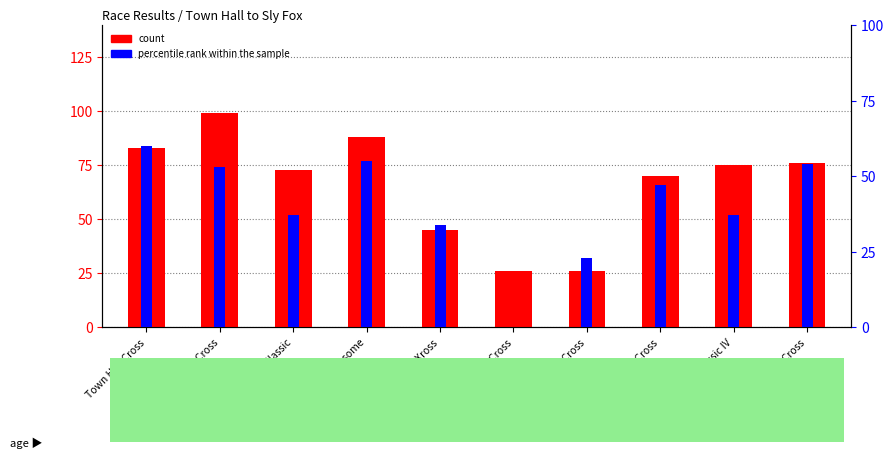

The value of count at Independence Cross is 43. True or false?

False